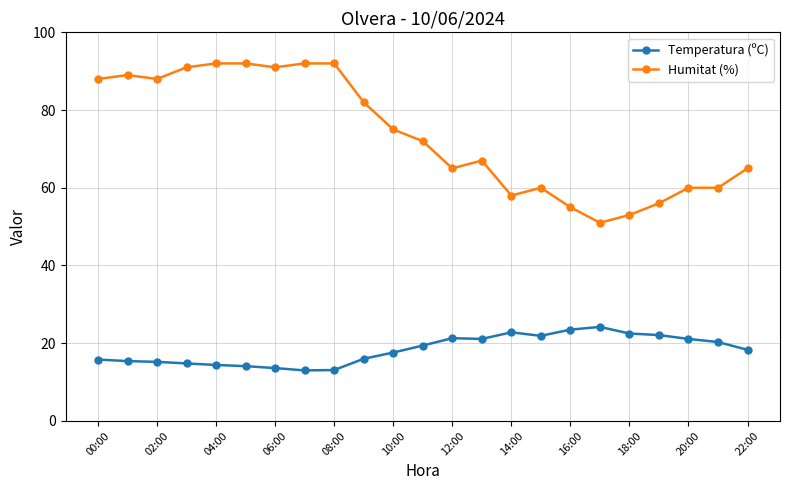

What is the greatest value displayed?

92.0